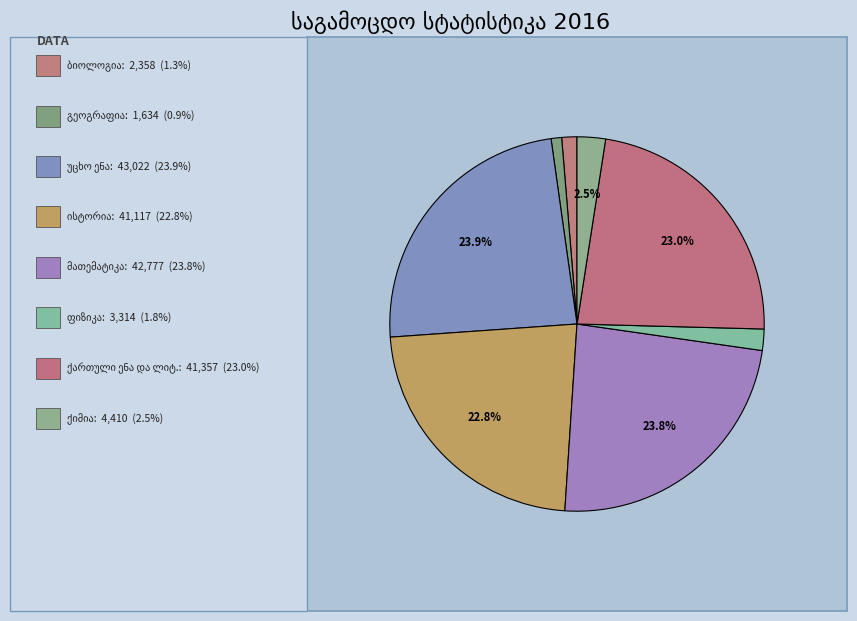

To the nearest percent, what is the combined percentage of უცხო ენა and გეოგრაფია?

25%